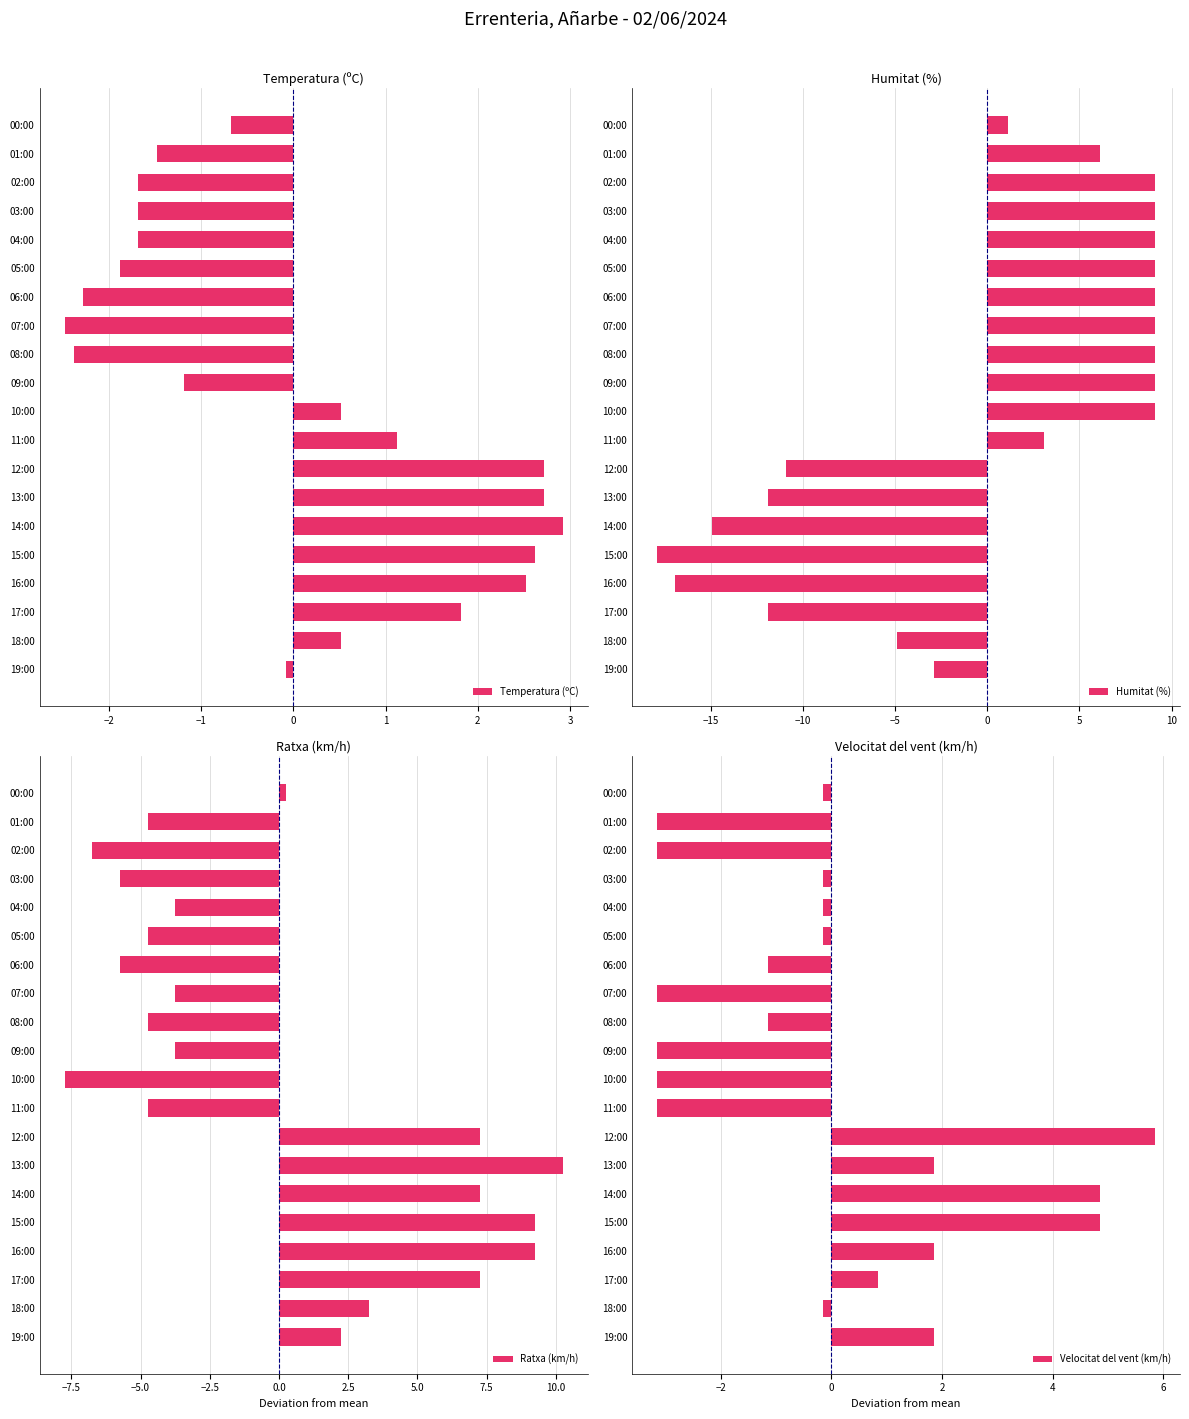

What is the difference between the Temperatura (ºC) values at 13:00 and 03:00?

4.4